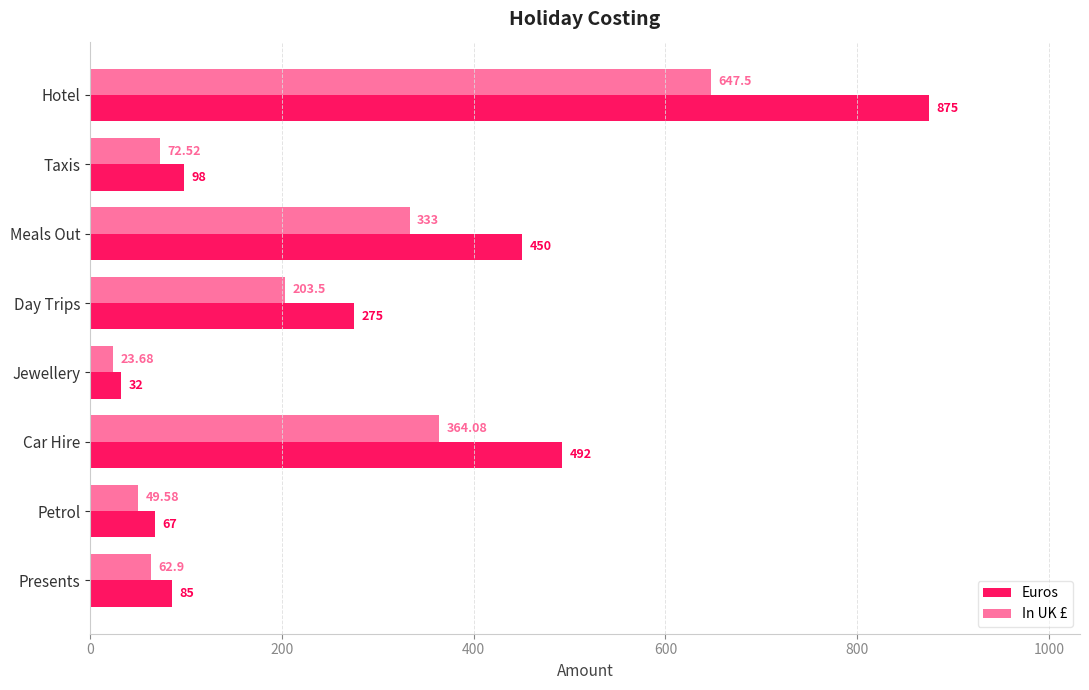

At which category is the sum across all series the highest?

Hotel